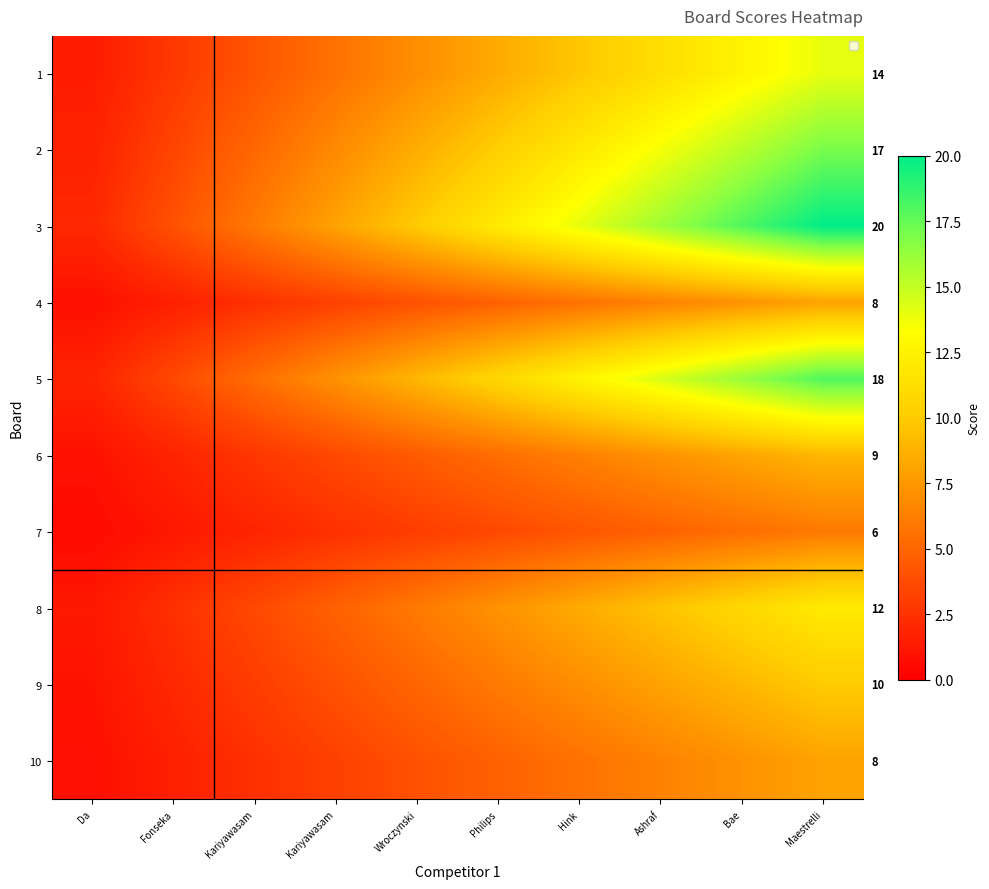

At which label does 4 reach its peak?

Maestrelli